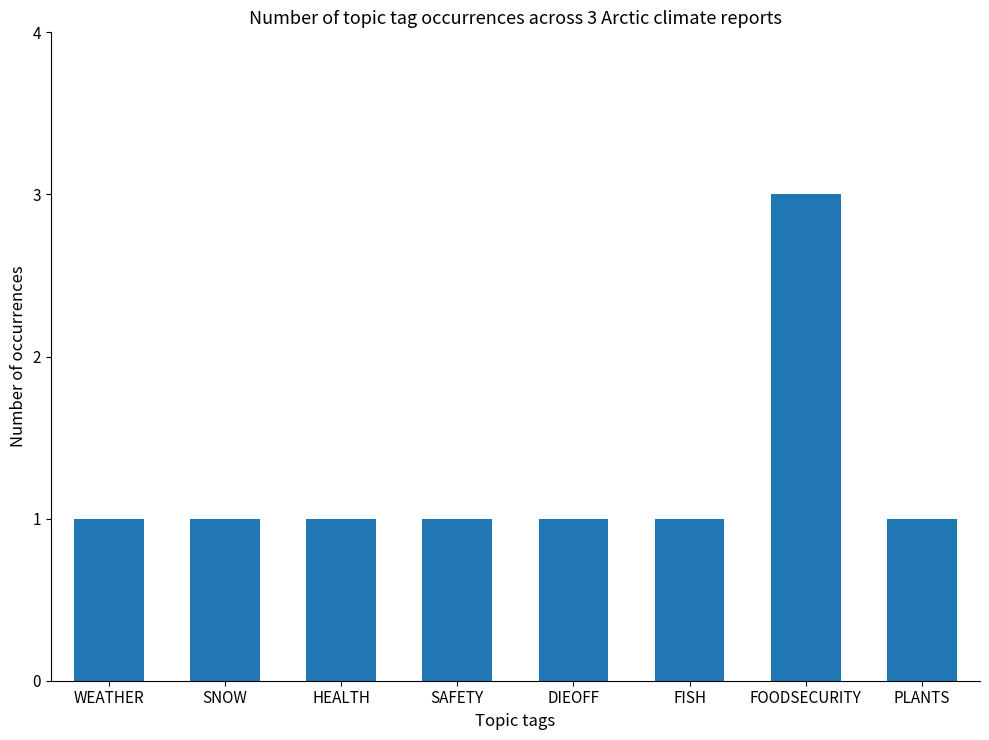

What is the sum of all values?

10